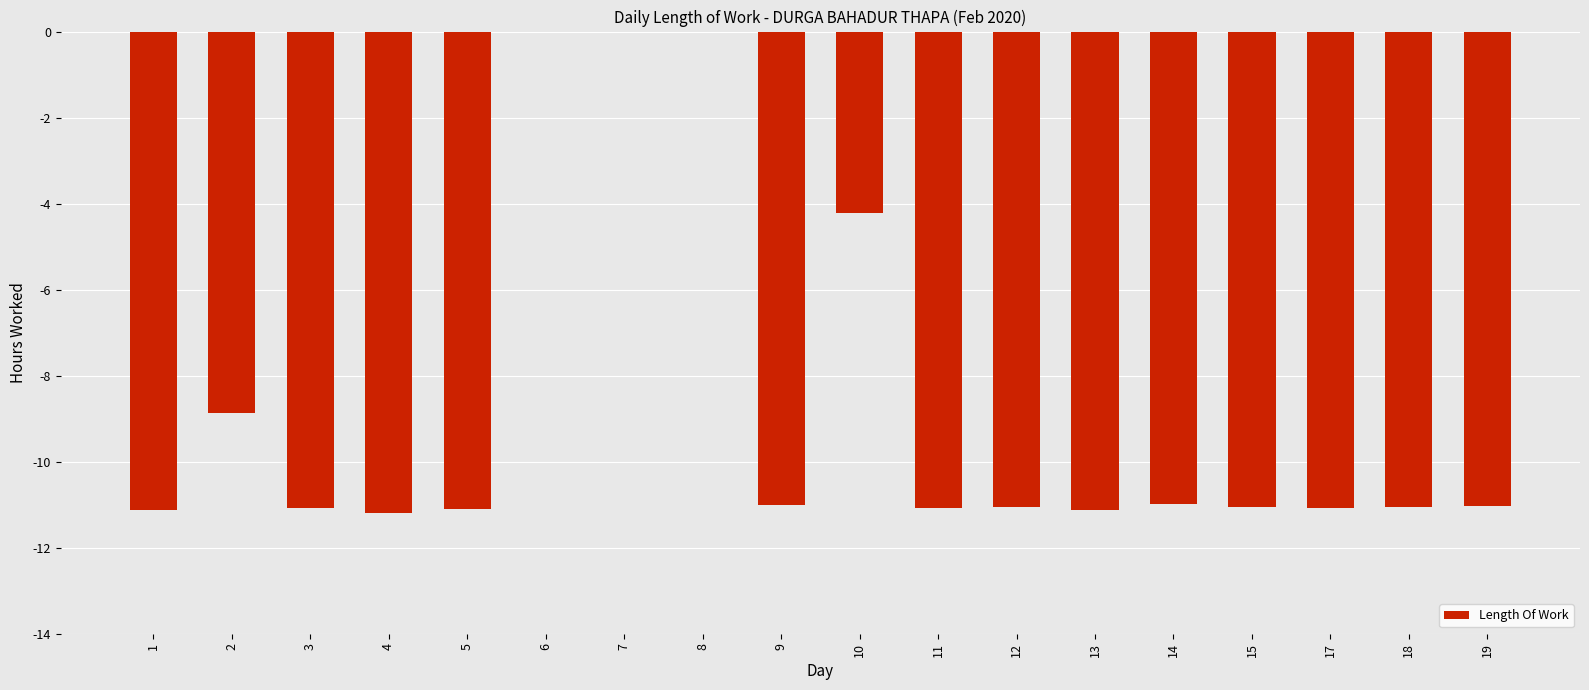

Count the number of data series in this chart.

1